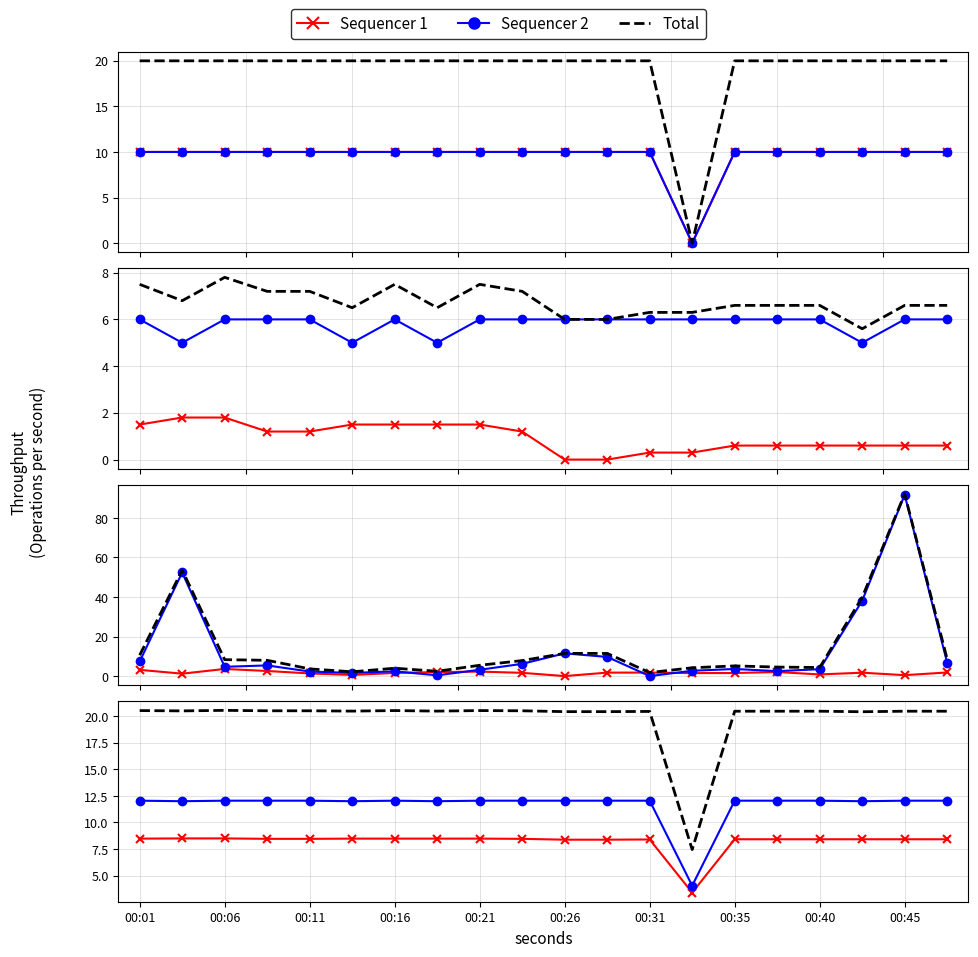

Rank the categories by Max_cycle value from lowest to highest.

00:31, 00:18, 00:13, 00:11, 00:16, 00:38, 00:33, 00:21, 00:40, 00:35, 00:06, 00:08, 00:23, 00:48, 00:01, 00:28, 00:26, 00:43, 00:04, 00:45